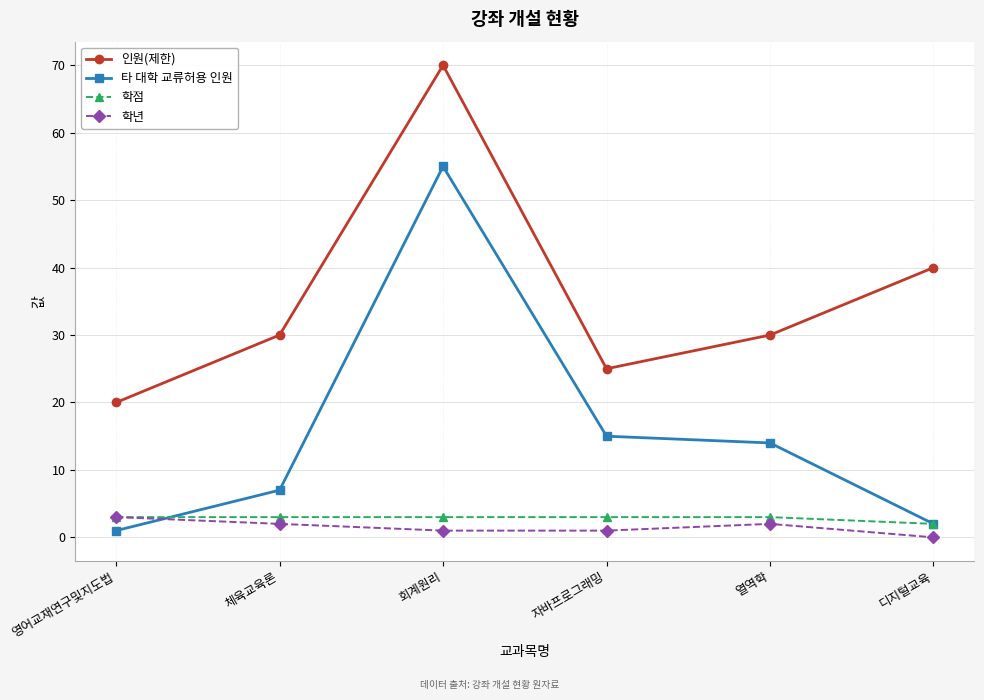

Where is 학점 nearest to the value 2?

디지털교육